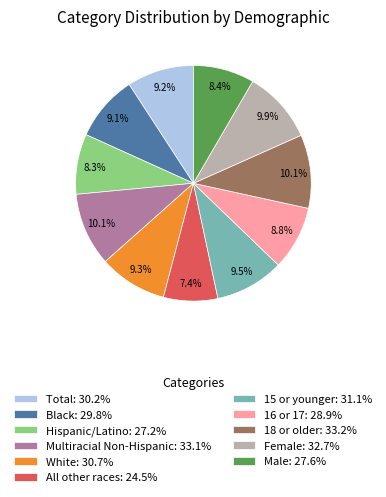

Between Female and Hispanic/Latino, which is larger?

Female